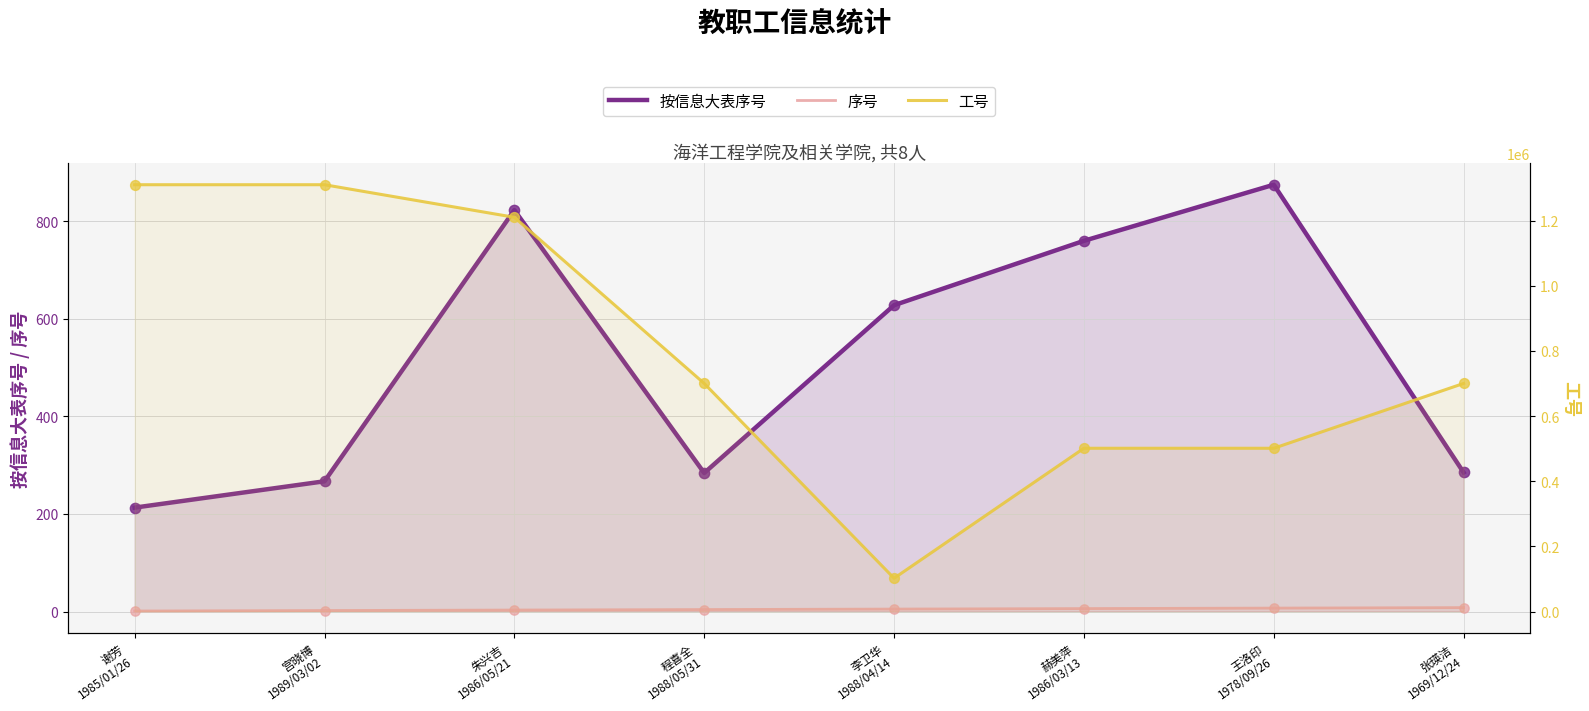

At which category is the sum across all series the highest?

宫晓博
1989/03/02